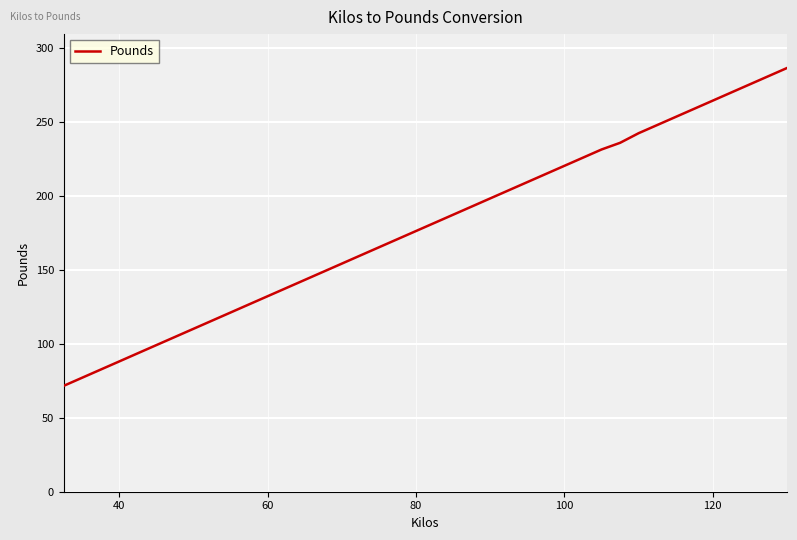

What is the maximum value shown in the chart?

286.6